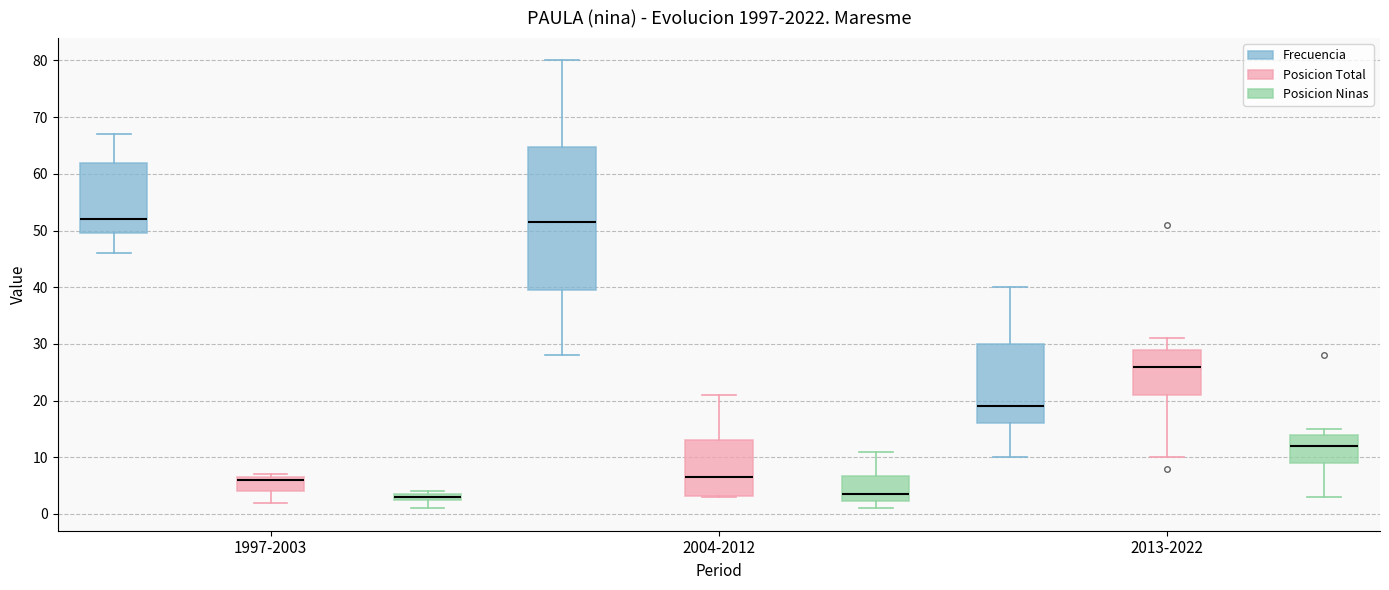

Where does the median line of the box for 2013-2022 (Frecuencia) sit on the y-axis? The values are not printed on the chart, so give them approximately, as read against the axis.

19